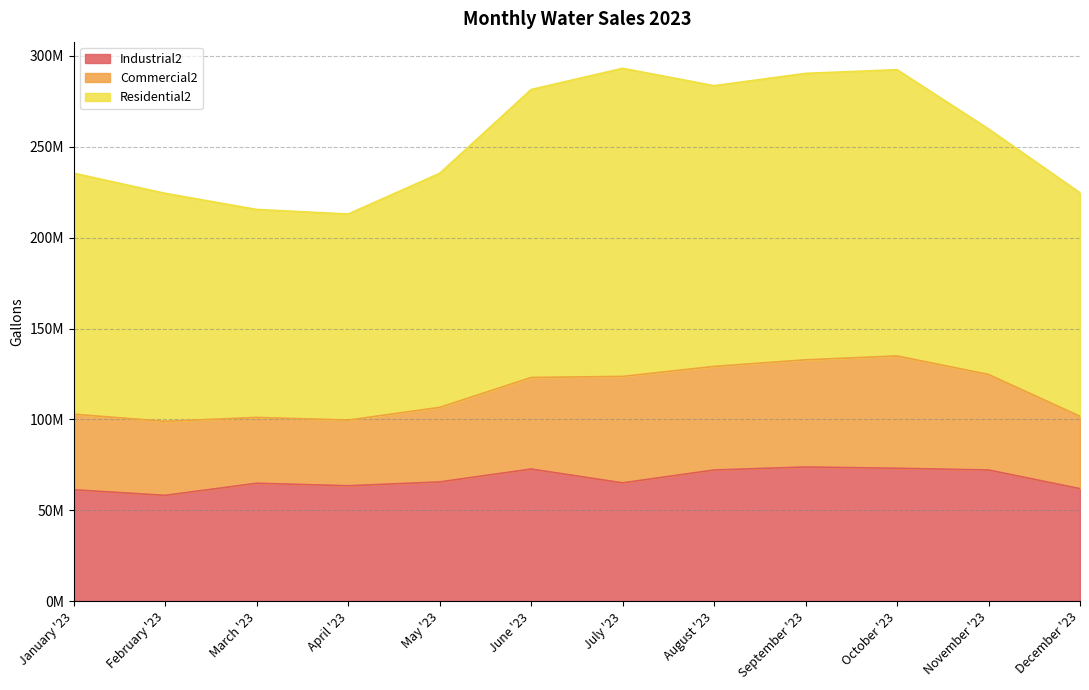

Count the number of data series in this chart.

3